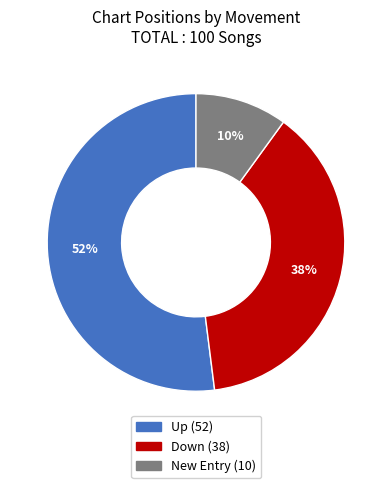

Does any single category account for the majority?

Yes